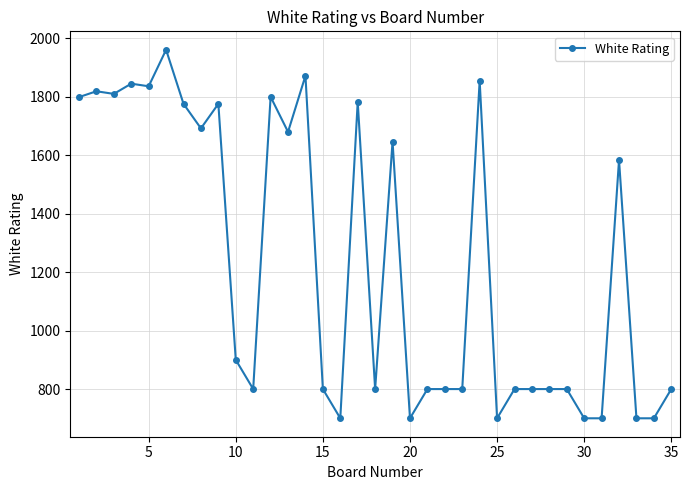

True or false: there are more than 2 points higher than both neighbors.

True